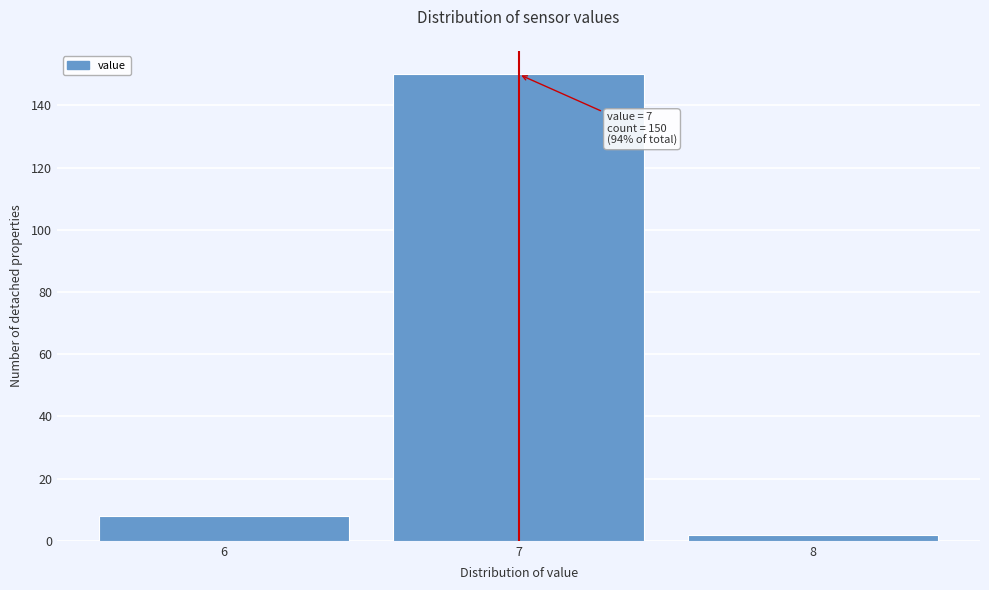

Reading left to right, list all the values displayed in this chart.

6=8	7=150	8=2